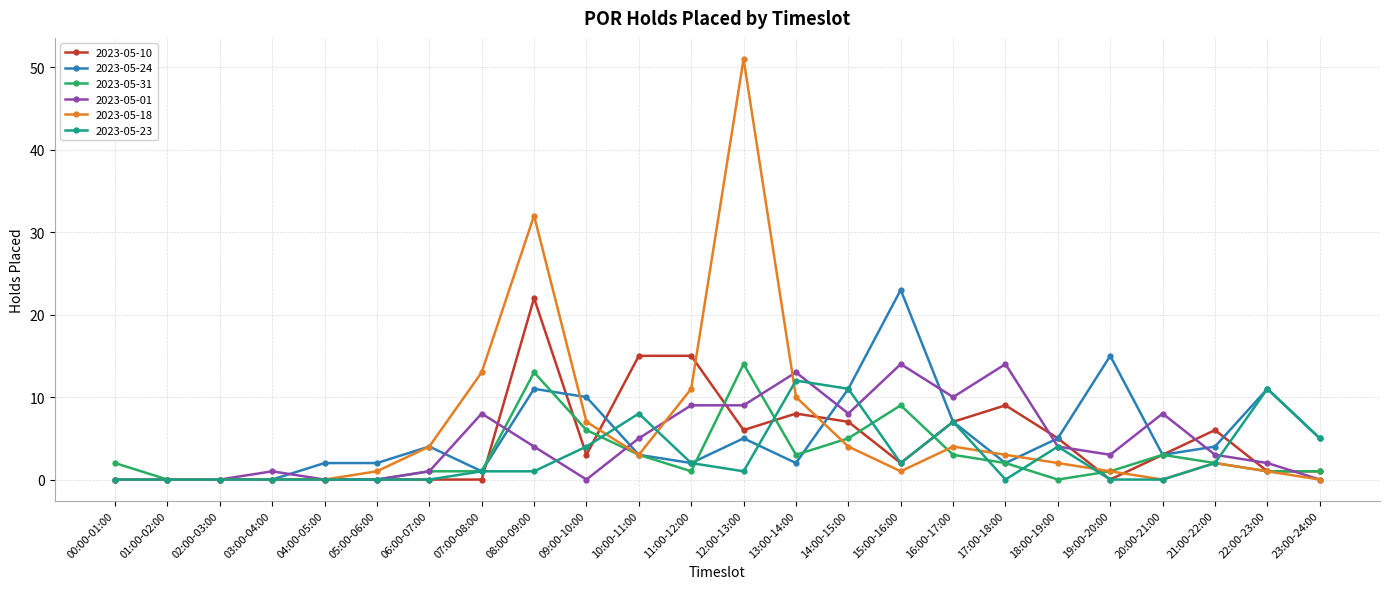

Is it true that 2023-05-23 equals 11 at 14:00-15:00?

True